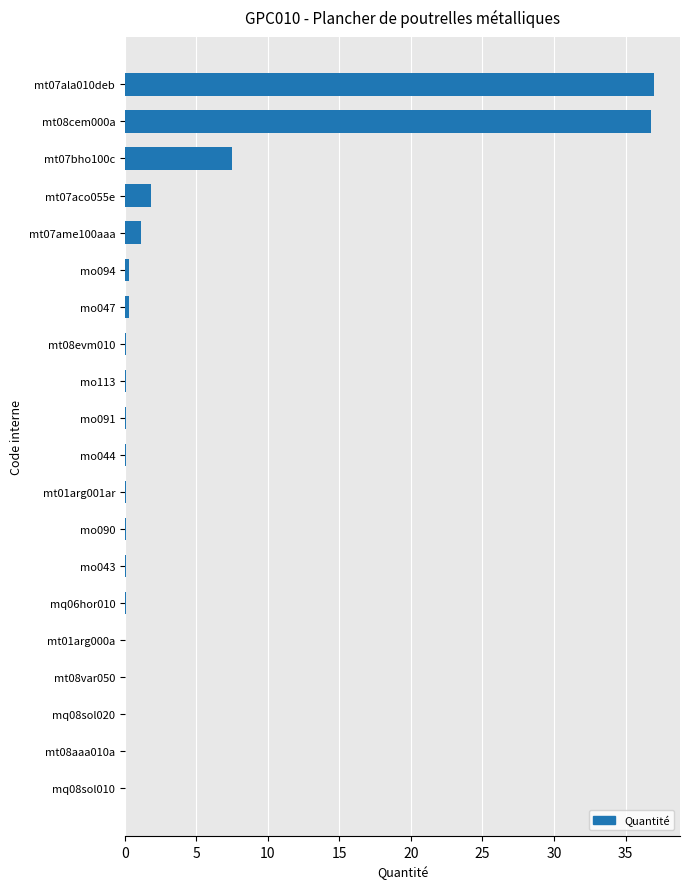

What is the change in value from mt07bho100c to mt08cem000a?

+29.3